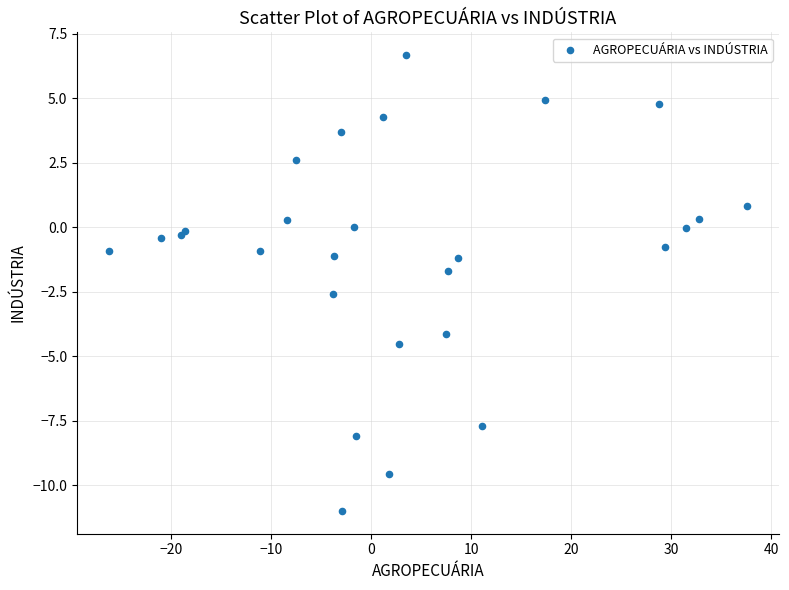

What Y value in the scatter plot is closest to -2?

-1.7